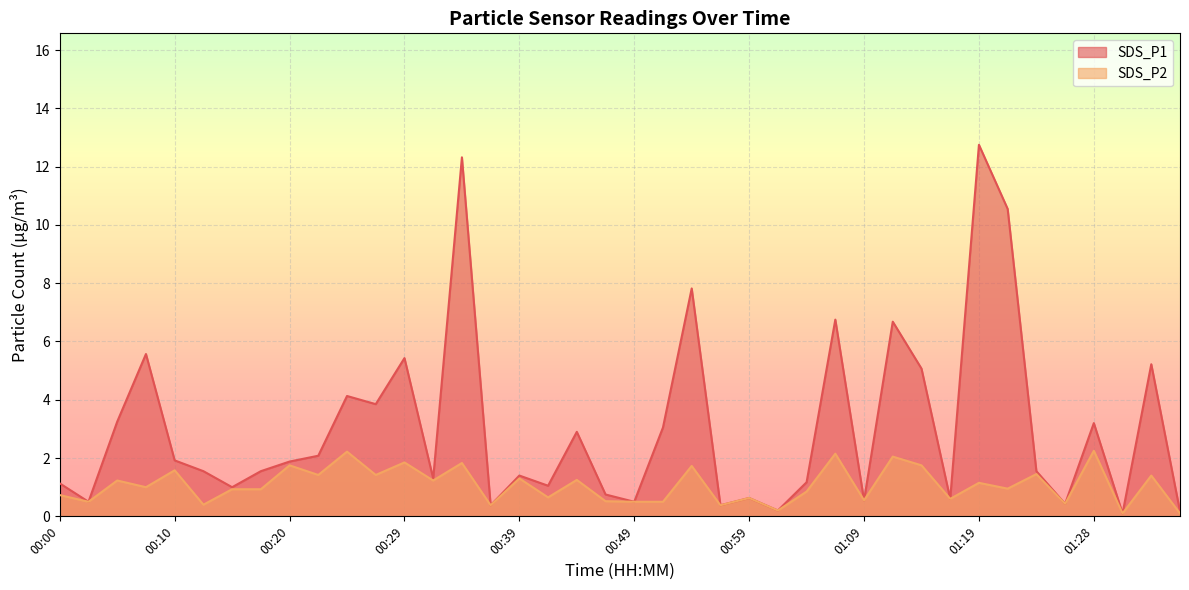

What is the difference between the second highest and second lowest values in the SDS_P2 series?

2.1